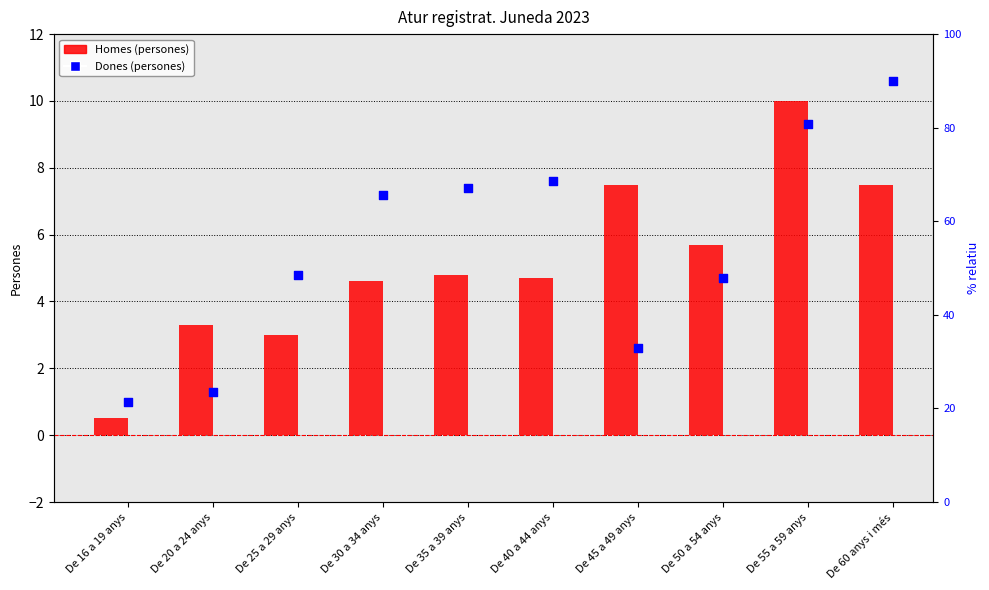

At how many categories does at least one series exceed 7?

6